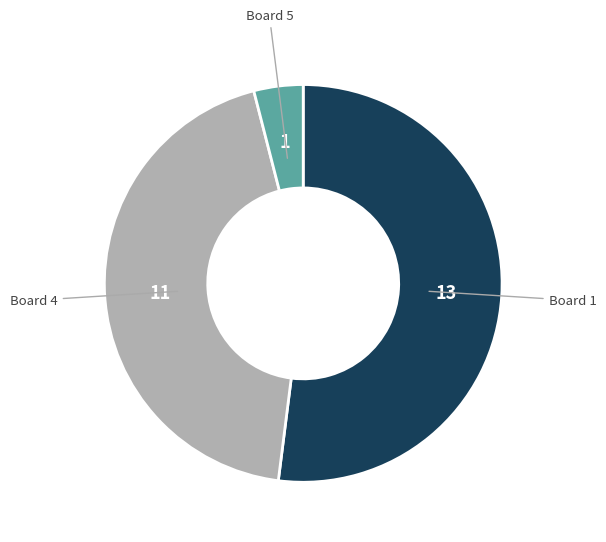

How many slices are in this pie chart?

3